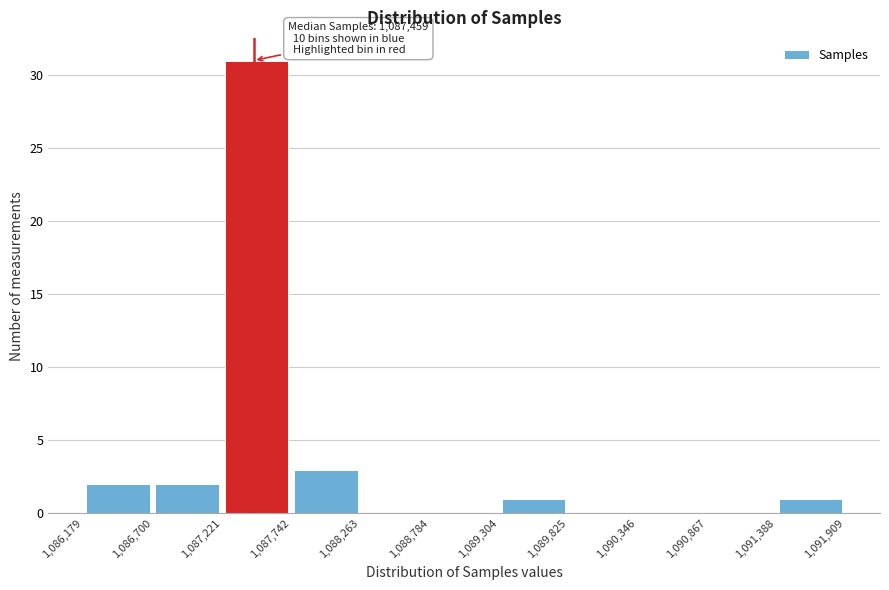

Over which range of the x-axis is the bar tallest?

1,087,221 to 1,087,742